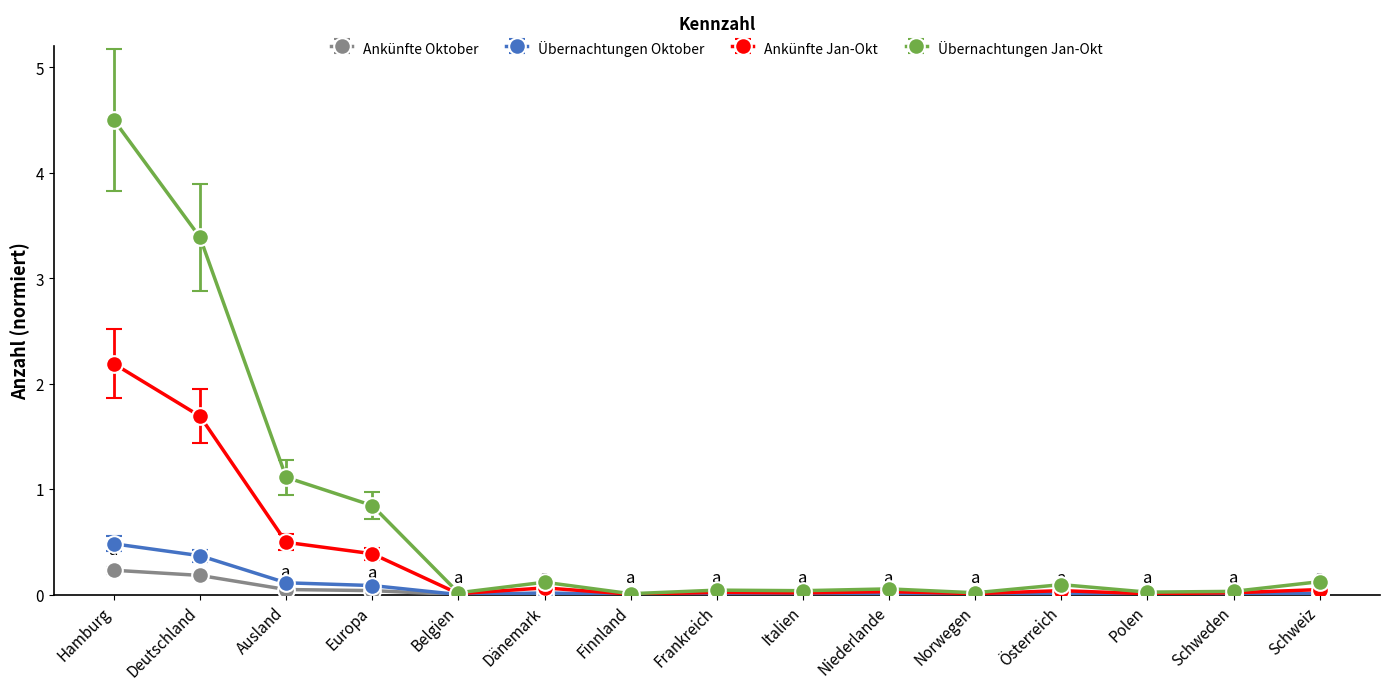

In Übernachtungen Oktober, how many points are higher than both neighbors (excluding endpoints)?

4